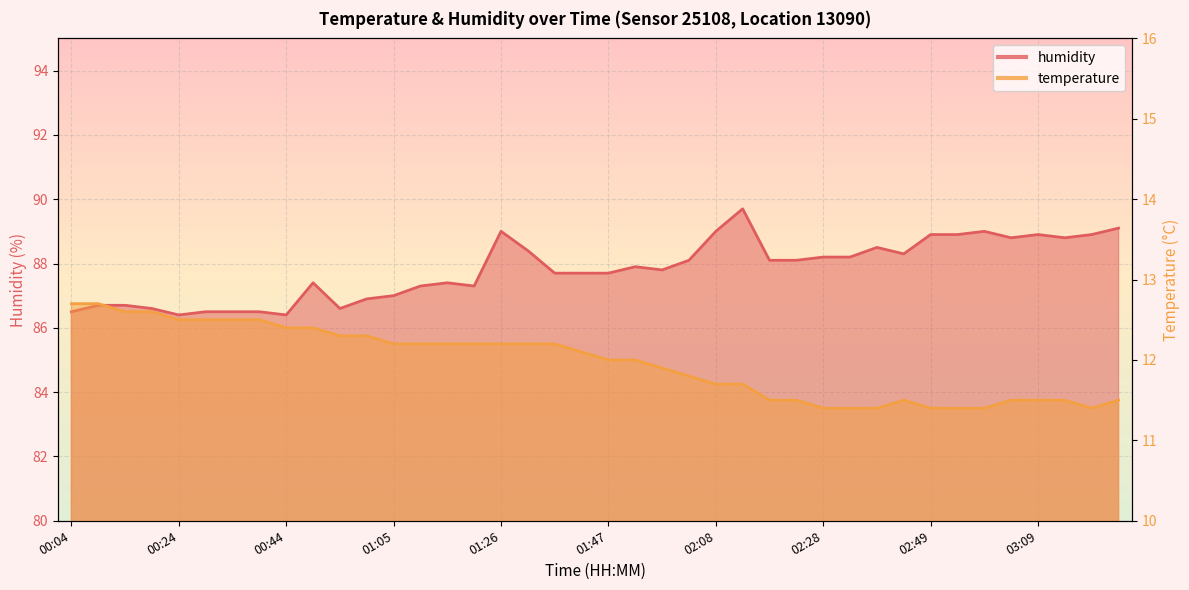

What is the difference between the maximum and minimum values in the humidity series?

3.3